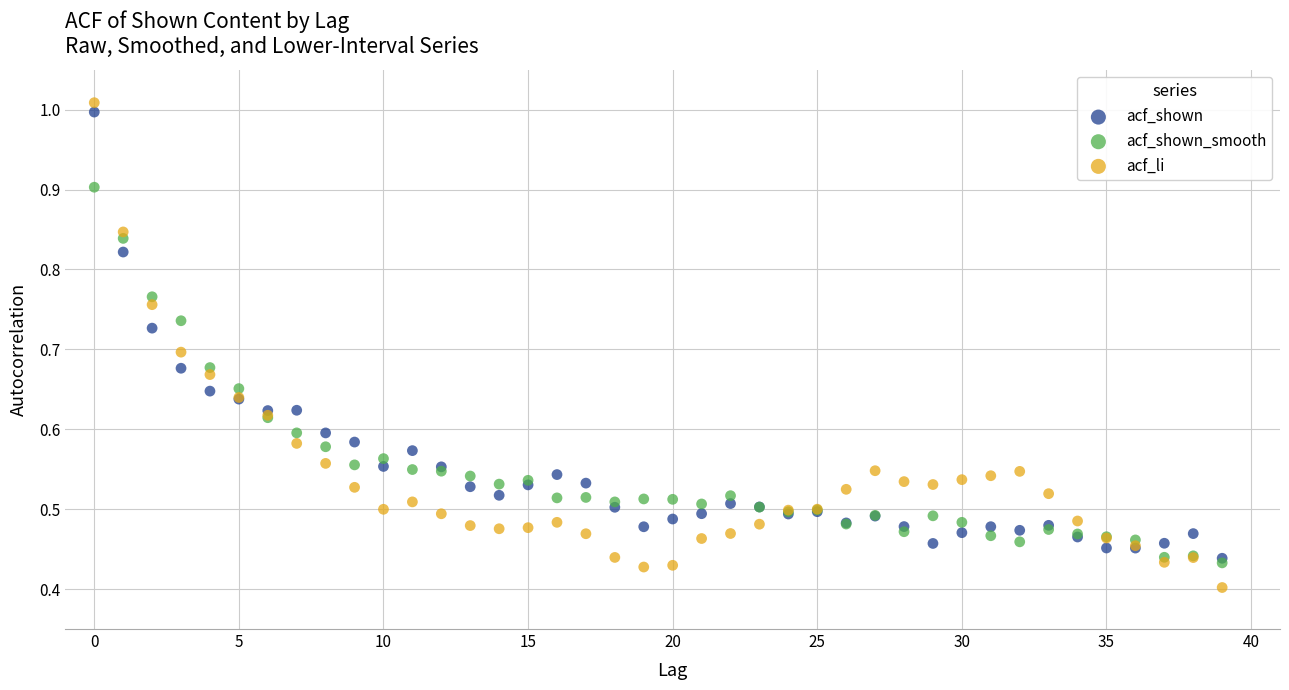

What are all the series names shown in the legend?

acf_shown, acf_shown_smooth, acf_li